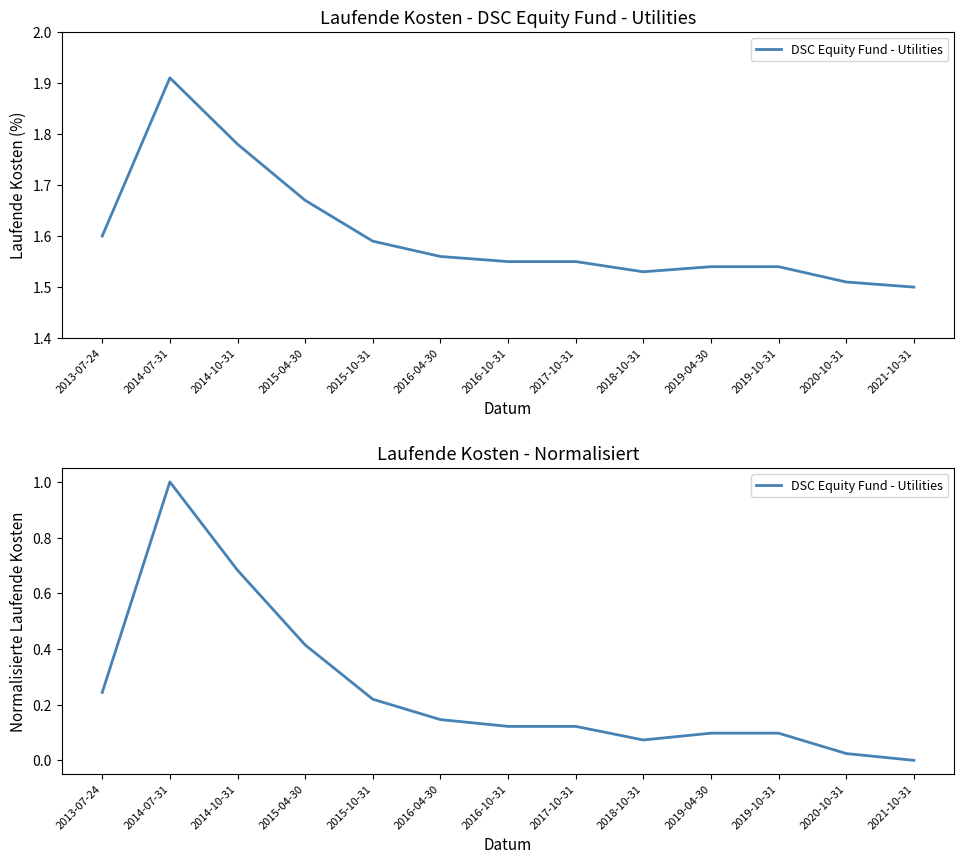

List the labels in order of value, largest first.

2014-07-31, 2014-10-31, 2015-04-30, 2013-07-24, 2015-10-31, 2016-04-30, 2016-10-31, 2017-10-31, 2019-04-30, 2019-10-31, 2018-10-31, 2020-10-31, 2021-10-31